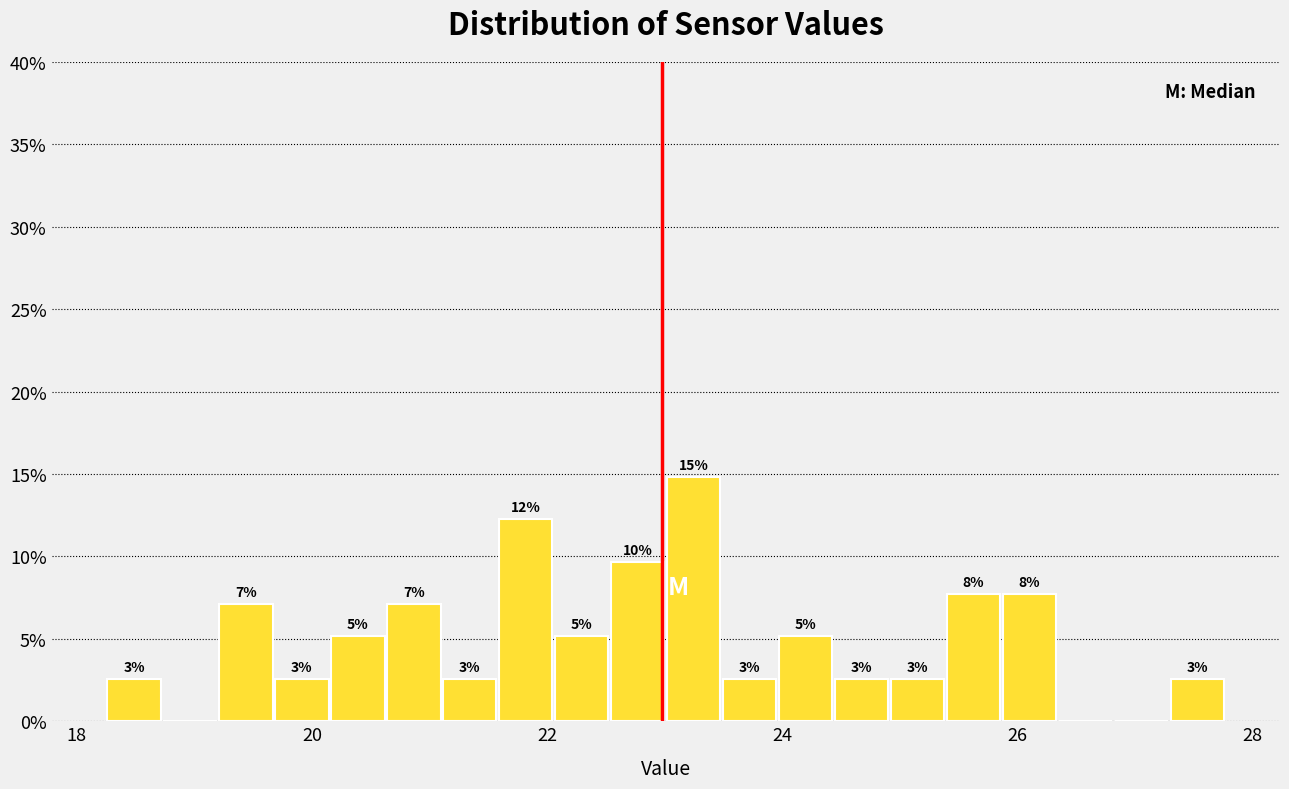

Around what value on the x-axis is the tallest bar? Give the approximate position of its centre, as read against the axis.

23.2